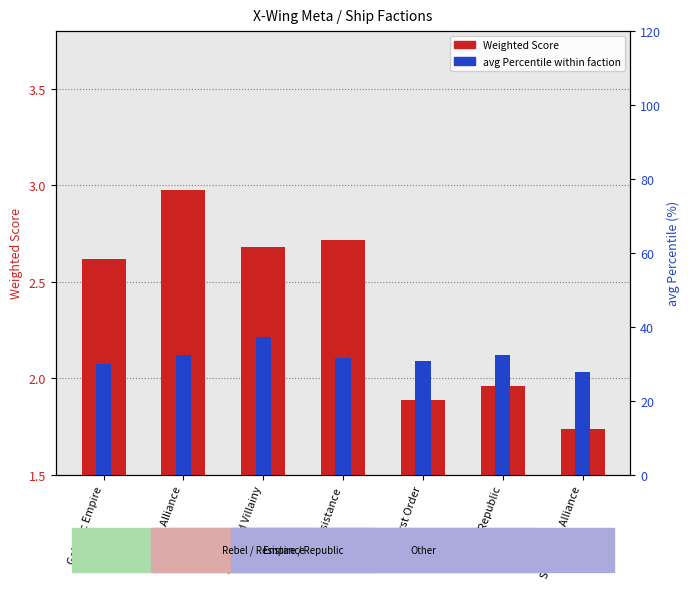

The value of Weighted Score at Galactic Republic is 1.1. True or false?

False